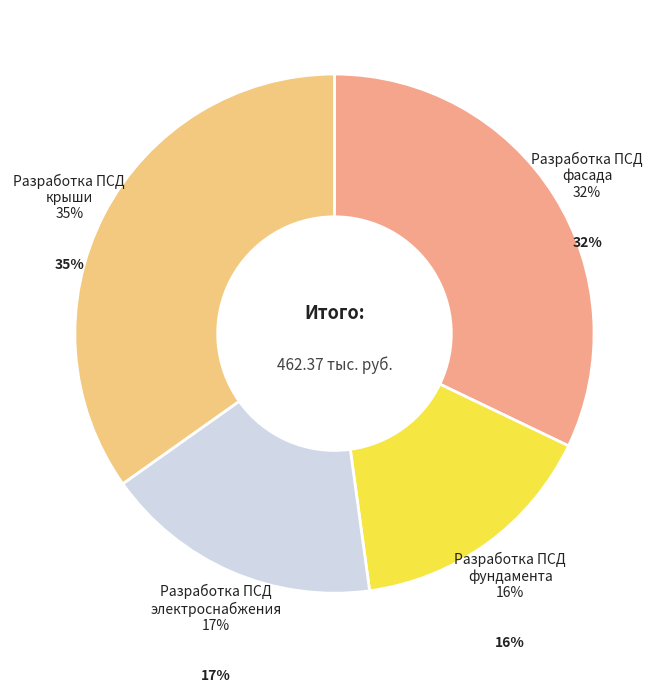

Which category has the smallest portion of the pie?

Разработка ПСД
фундамента